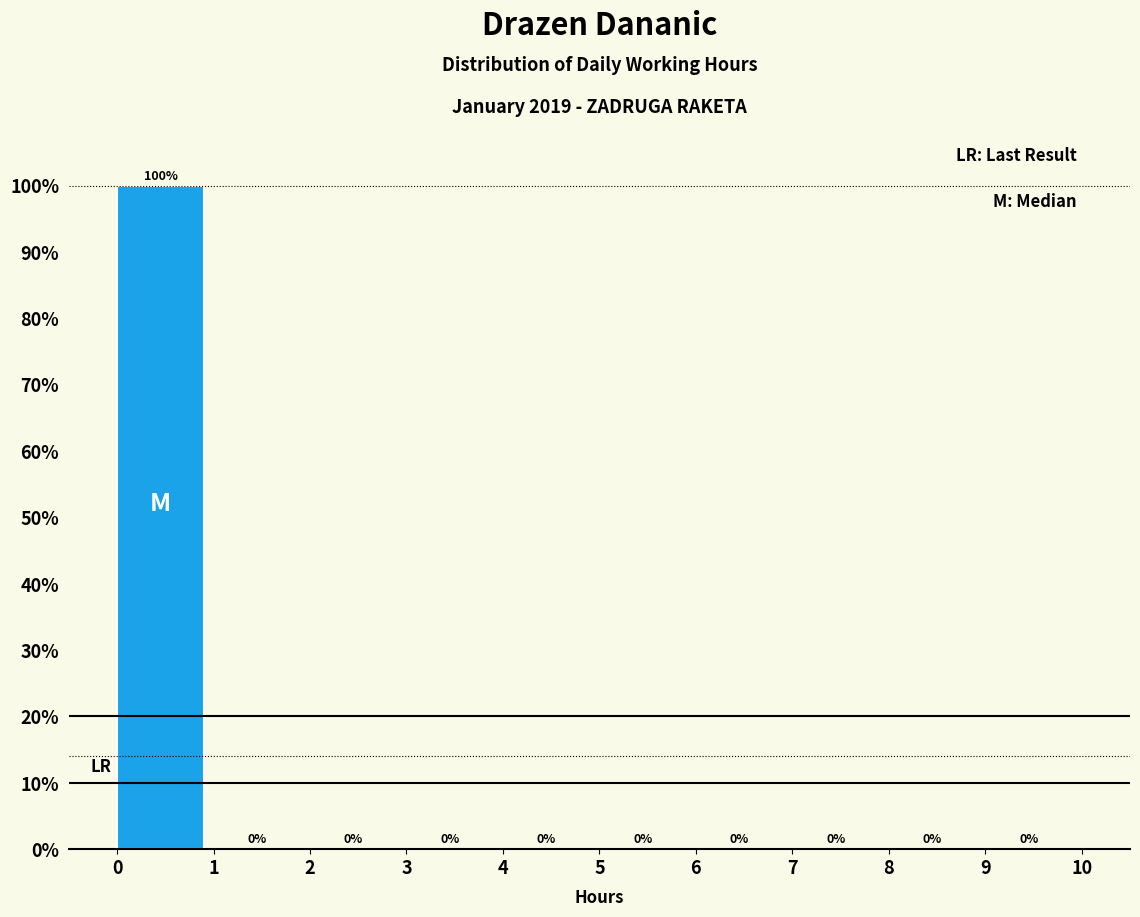

Reading left to right, transcribe this chart: for each bar, give the range it covers on the x-axis and its height.

0 to 1: 100
1 to 2: 0
2 to 3: 0
3 to 4: 0
4 to 5: 0
5 to 6: 0
6 to 7: 0
7 to 8: 0
8 to 9: 0
9 to 10: 0